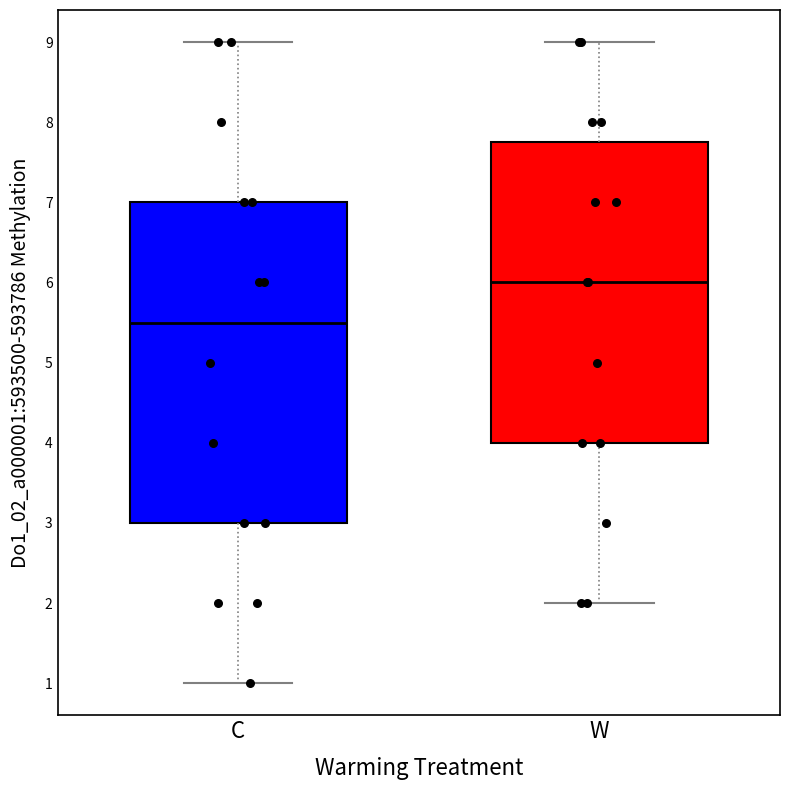

Comparing the boxes themselves (not the whiskers), which one is the tallest?

C